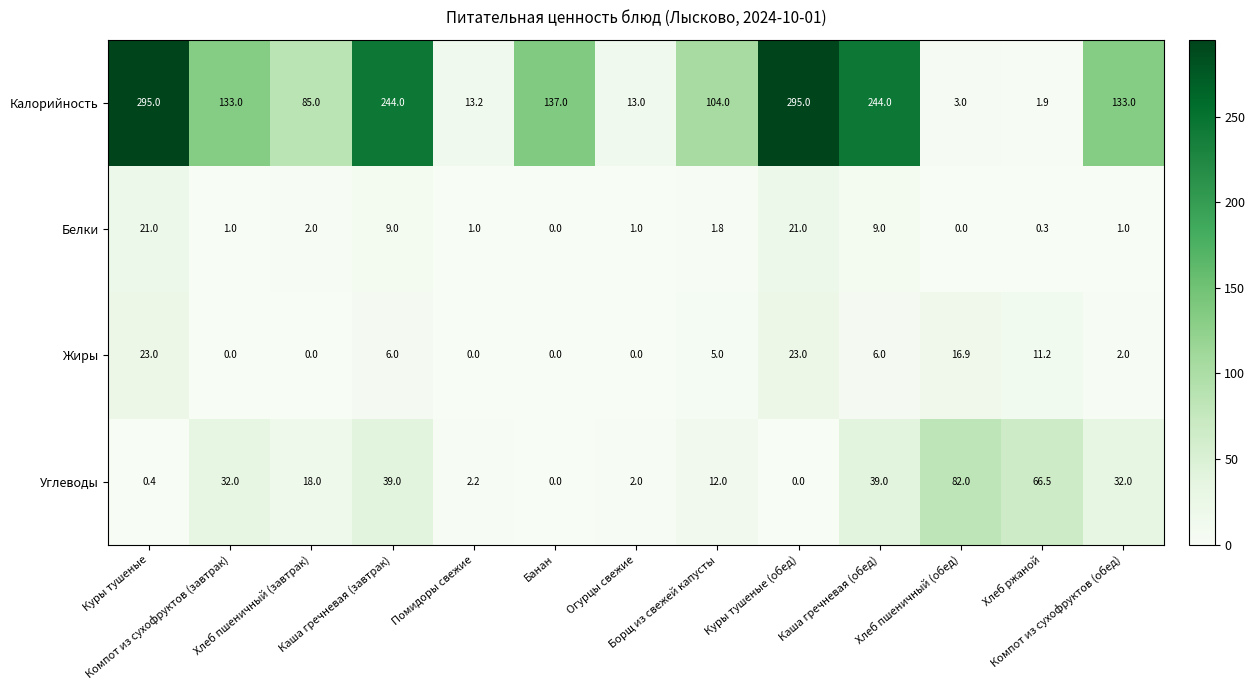

List the series in order of their peak value, lowest first.

Белки, Жиры, Углеводы, Калорийность